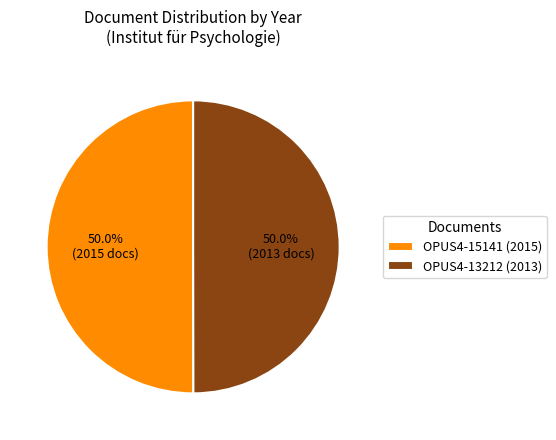

What is the ratio of the value at OPUS4-13212 to the value at OPUS4-15141?

1.0